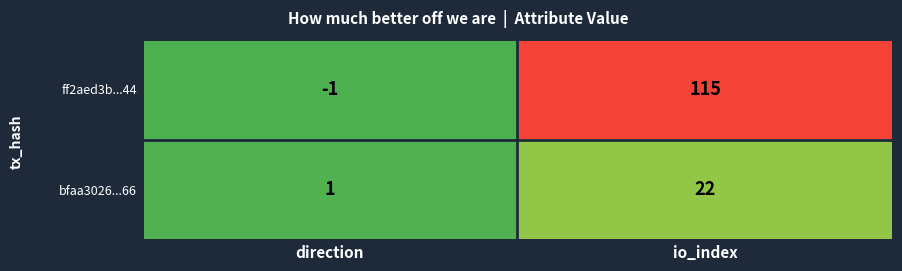

What is the approximate value of bfaa3026...66 at io_index, to the nearest 10?

20